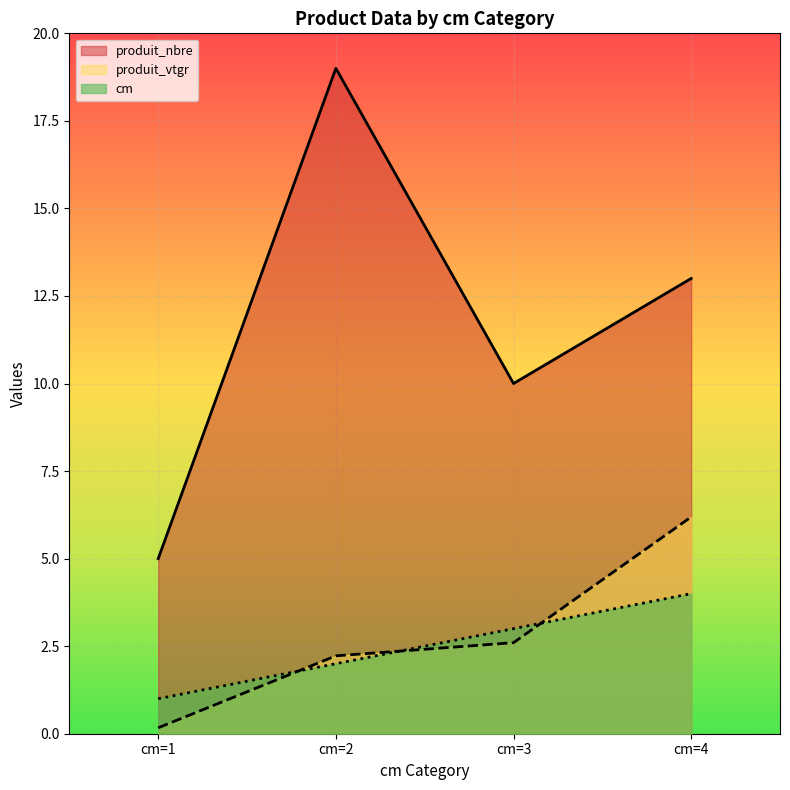

Reading left to right, transcribe all the data shown in this chart.

cm: 1.0	2.0	3.0	4.0
produit_nbre: 5.0	19.0	10.0	13.0
produit_vtgr: 0.2	2.2	2.6	6.2